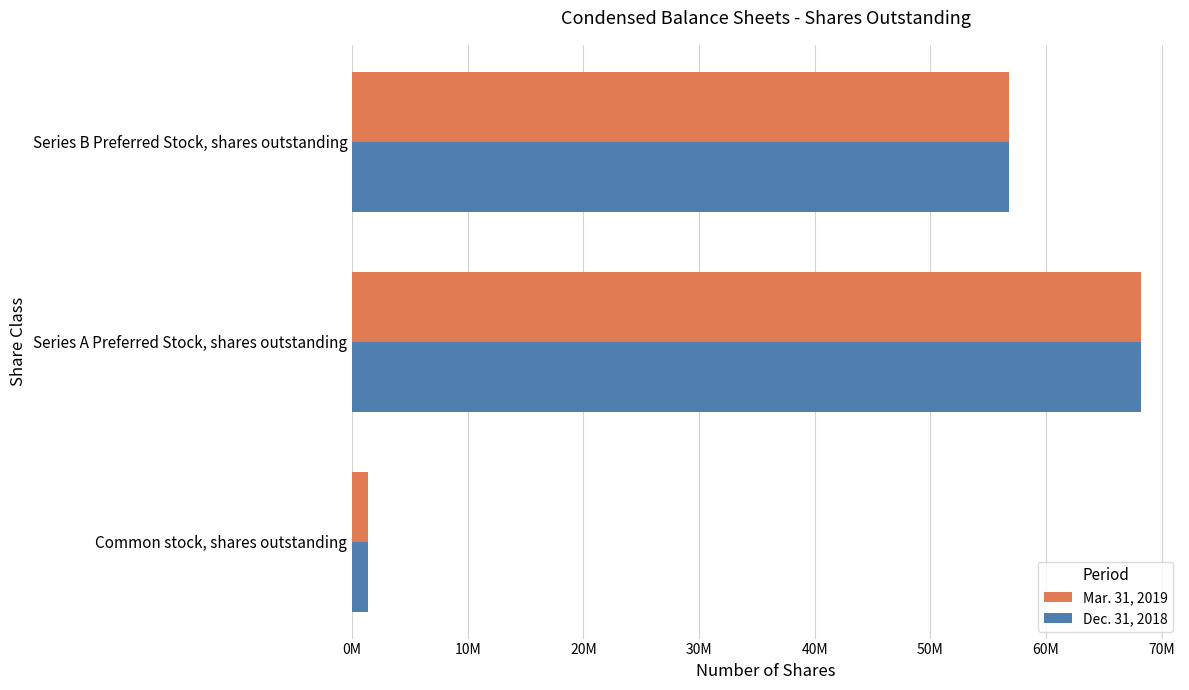

What is the difference between the maximum and minimum values in the Mar. 31, 2019 series?

66807007